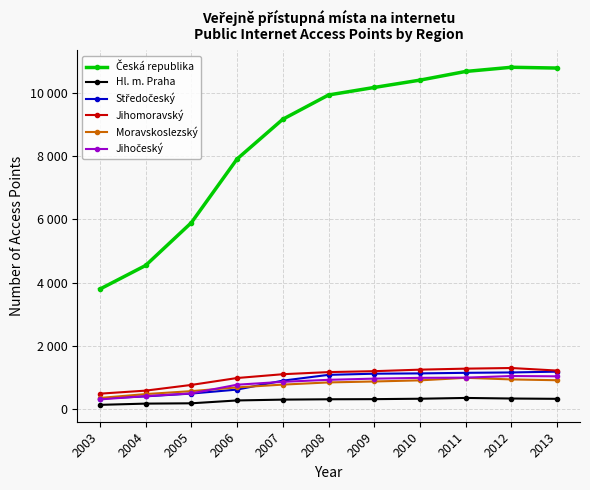

What is the sum of all Jihočeský values?

8895